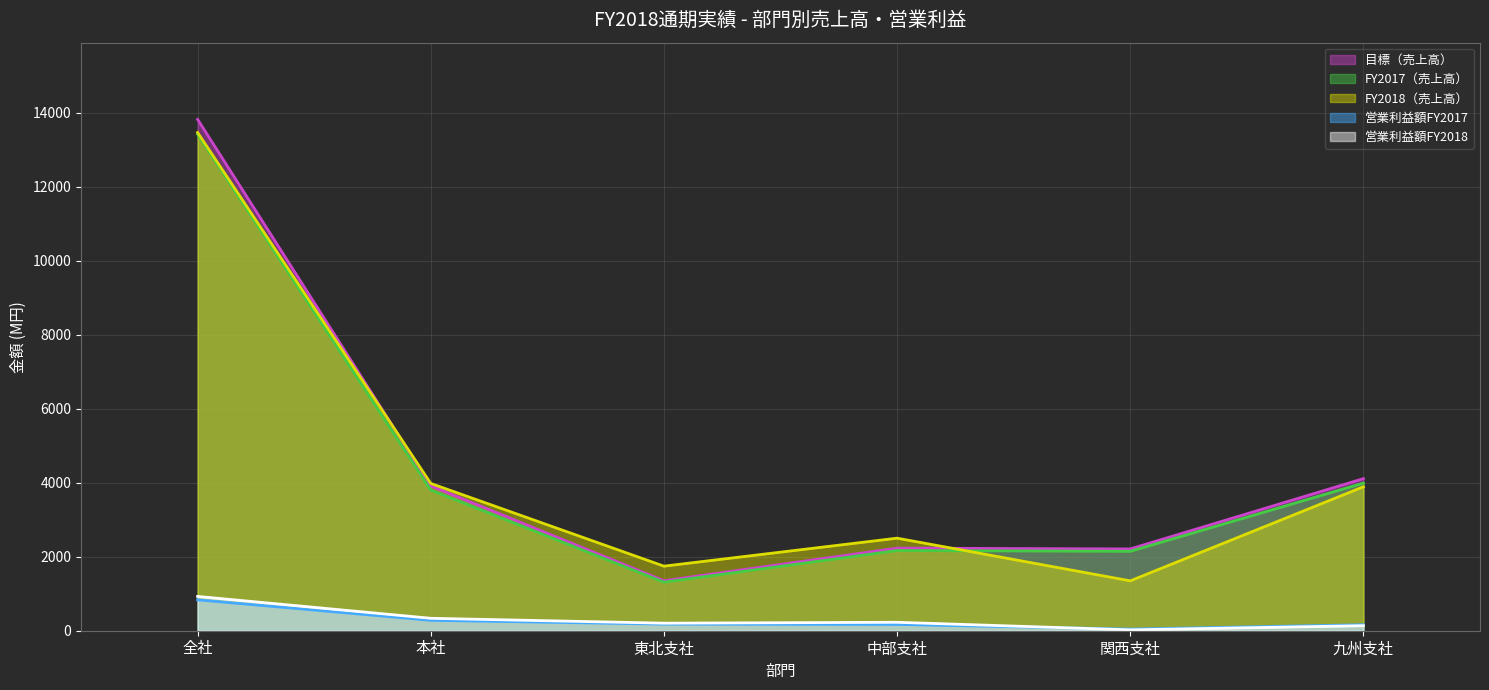

True or false: 営業利益額FY2017 and FY2018（売上高） cross at least once.

False